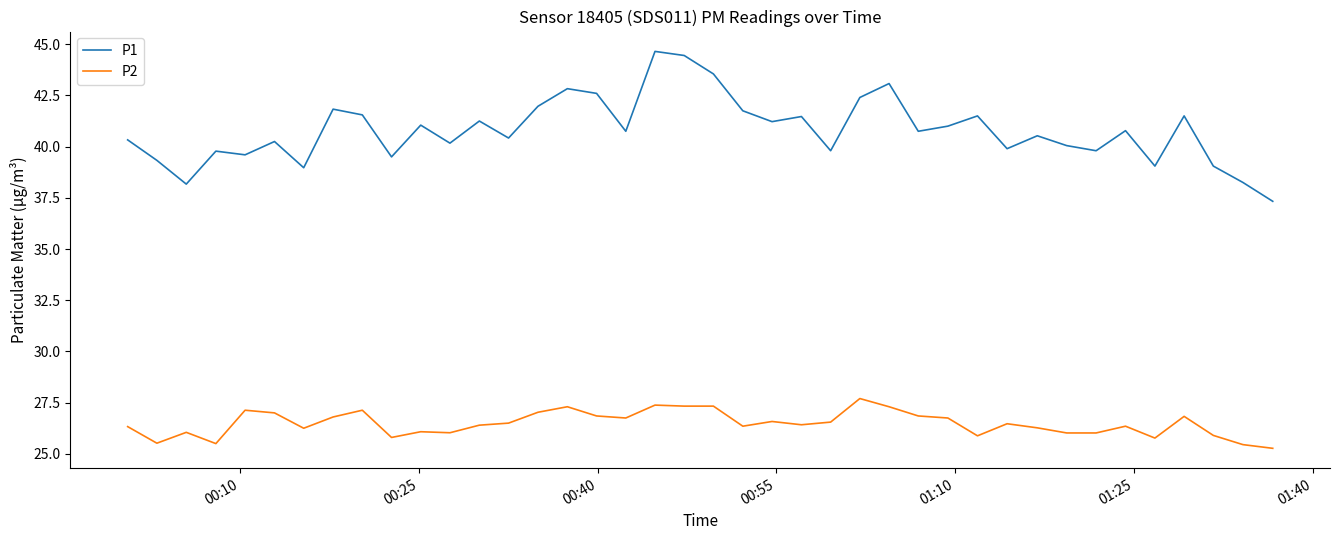

Rank the series by their average value, from highest to lowest.

P1, P2